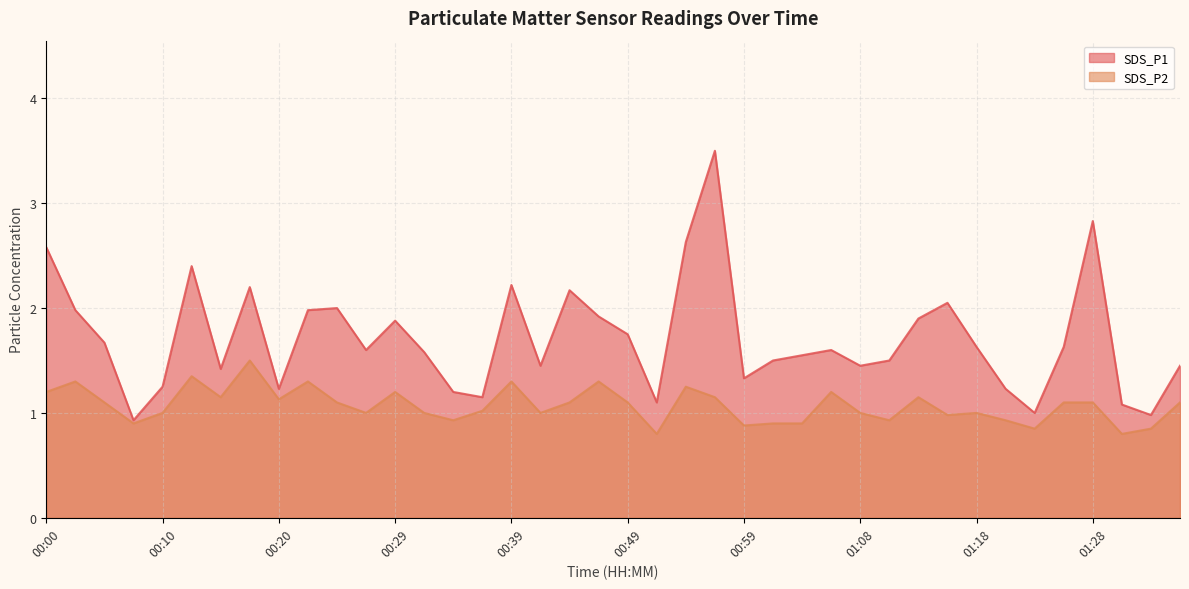

Reading right to left, list all the values displayed in this chart.

SDS_P1: 1.4	1.0	1.1	2.8	1.6	1.0	1.2	1.6	2.0	1.9	1.5	1.4	1.6	1.6	1.5	1.3	3.5	2.6	1.1	1.8	1.9	2.2	1.4	2.2	1.1	1.2	1.6	1.9	1.6	2.0	2.0	1.2	2.2	1.4	2.4	1.2	0.9	1.7	2.0	2.6
SDS_P2: 1.1	0.8	0.8	1.1	1.1	0.8	0.9	1.0	1.0	1.1	0.9	1.0	1.2	0.9	0.9	0.9	1.1	1.2	0.8	1.1	1.3	1.1	1.0	1.3	1.0	0.9	1.0	1.2	1.0	1.1	1.3	1.1	1.5	1.1	1.4	1.0	0.9	1.1	1.3	1.2